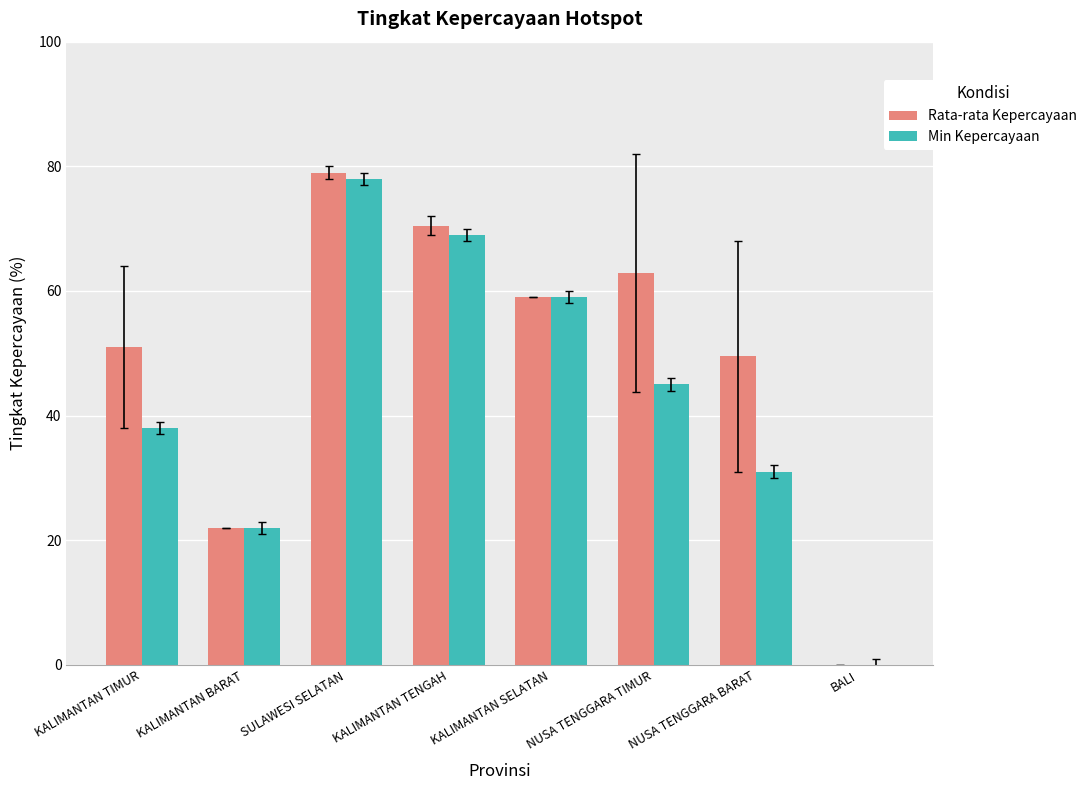

Between KALIMANTAN BARAT and NUSA TENGGARA BARAT, which series saw the biggest shift?

Rata-rata Kepercayaan